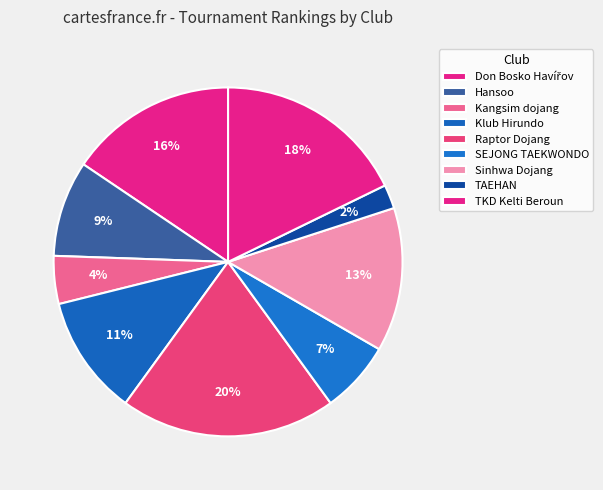

Is there a majority slice in this chart?

No